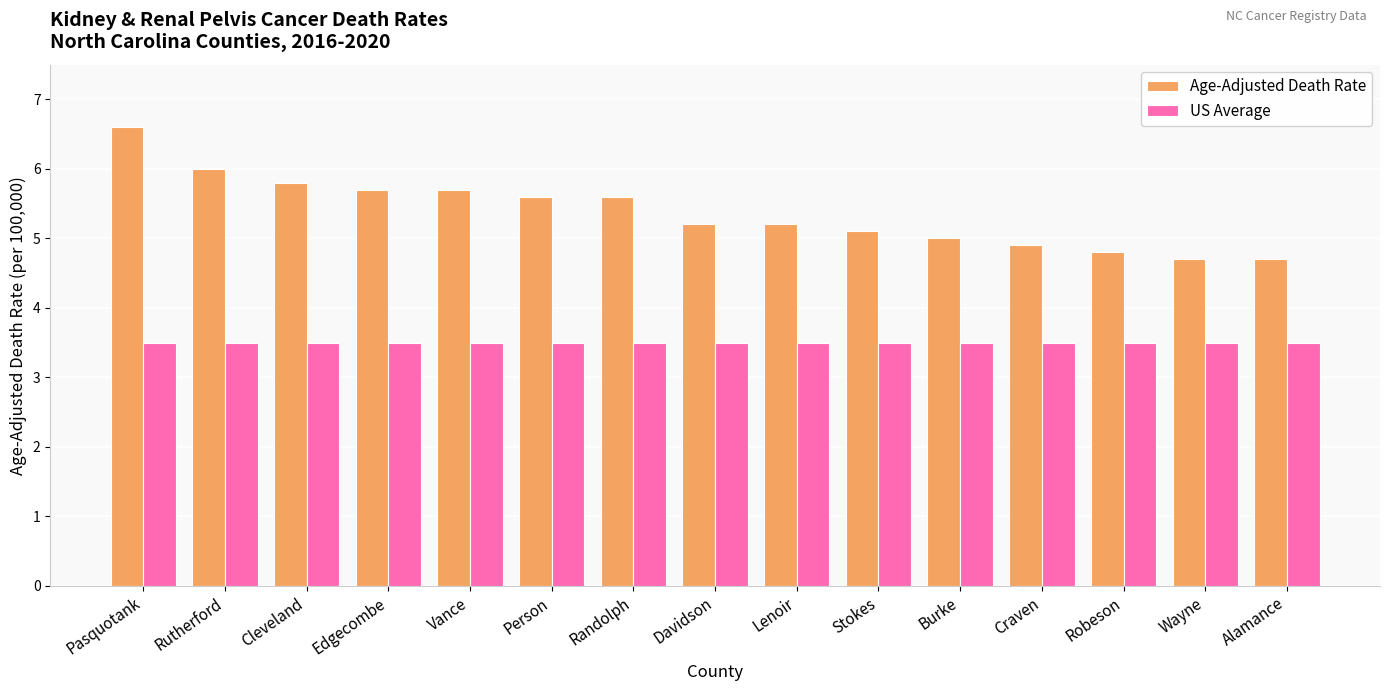

True or false: US Average has a value of 3.5 at Davidson.

True